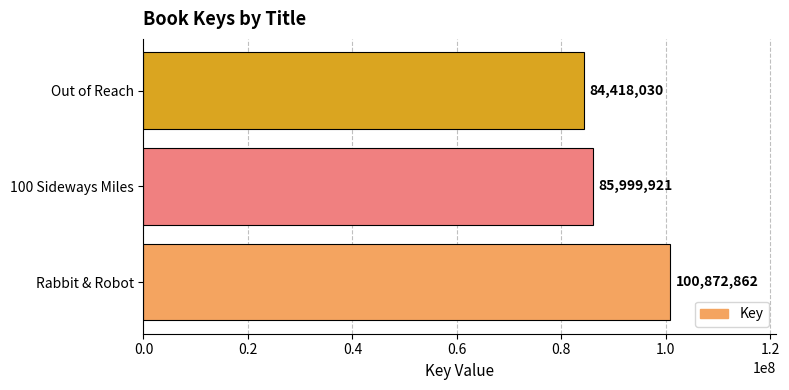

Rank the categories by value from highest to lowest.

Rabbit & Robot, 100 Sideways Miles, Out of Reach